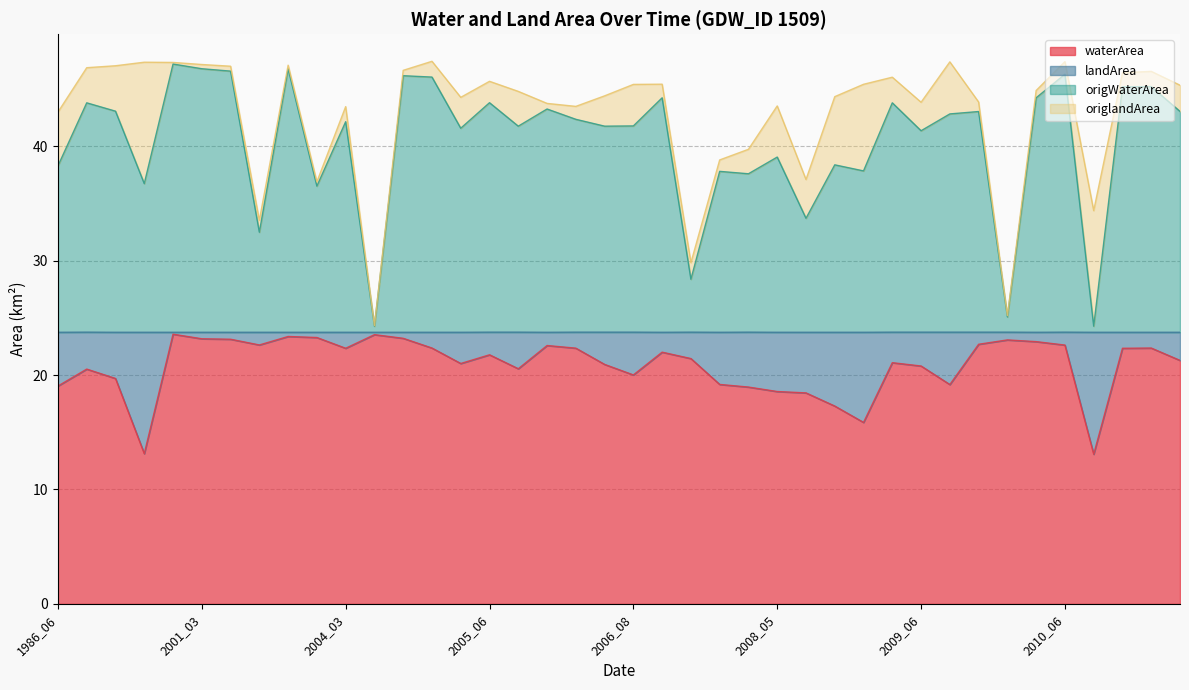

Which series has the widest spread of values?

origWaterArea